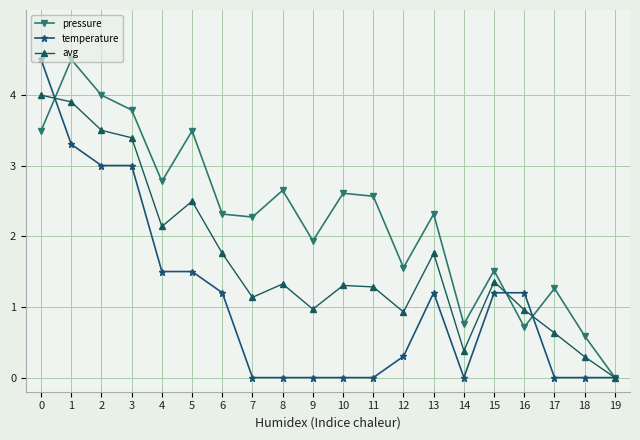

How many interior local valleys does the avg series have?

5